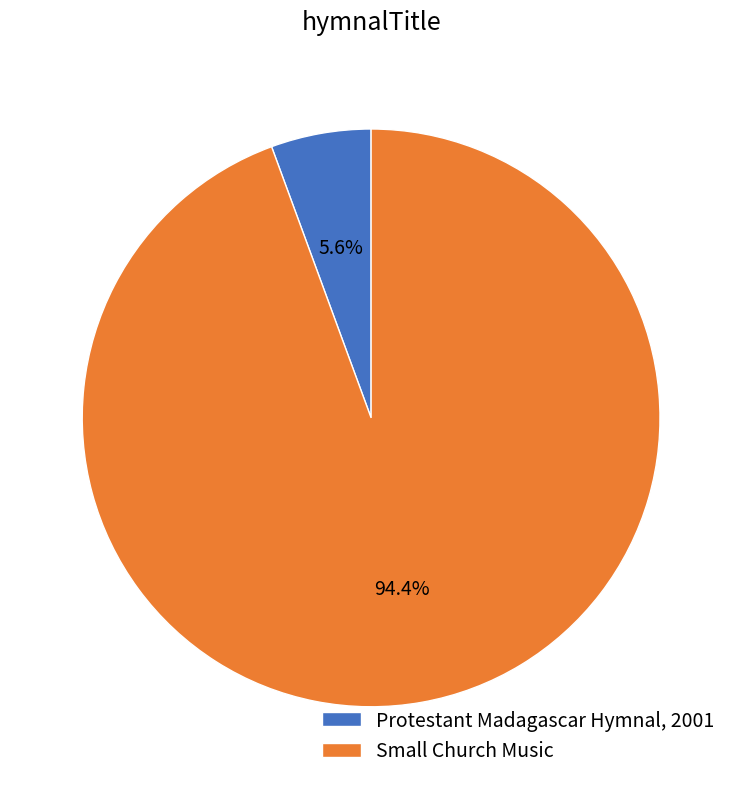

Is it true that Small Church Music is 94% of the pie?

True